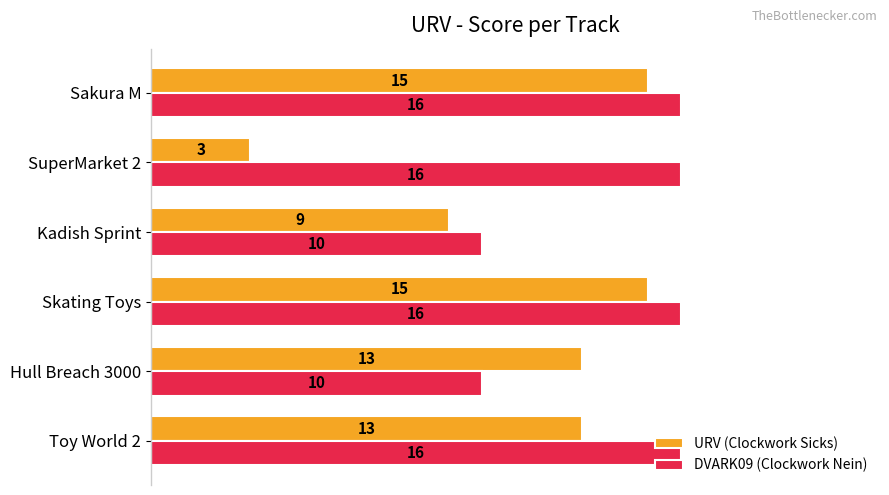

Where is URV (Clockwork Sicks) nearest to the value 9?

Kadish Sprint